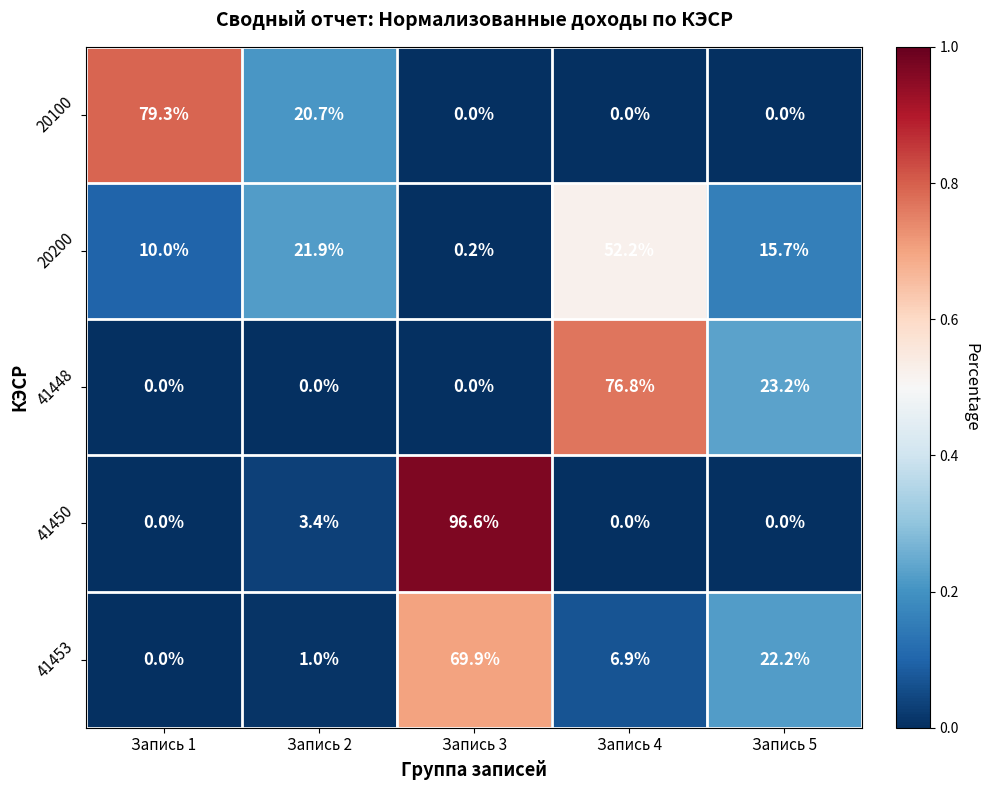

Which series has the largest range (max minus min)?

41450